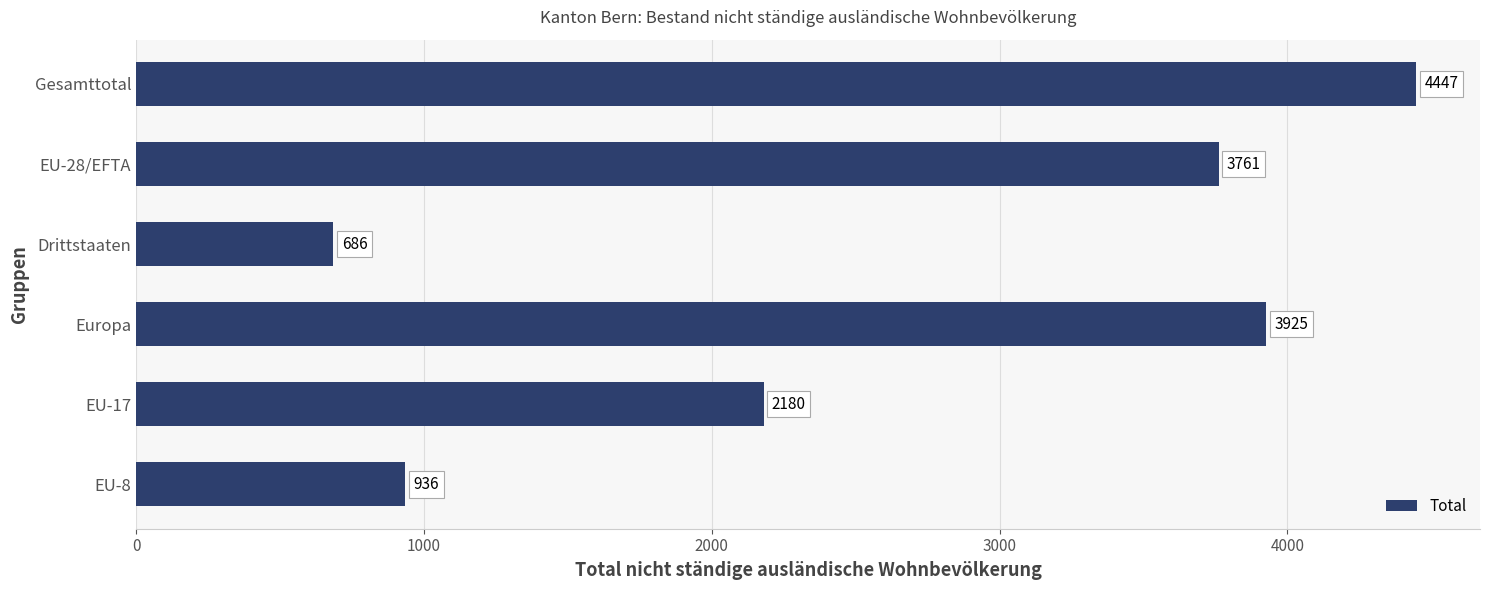

What is the difference between the maximum and minimum values?

3761